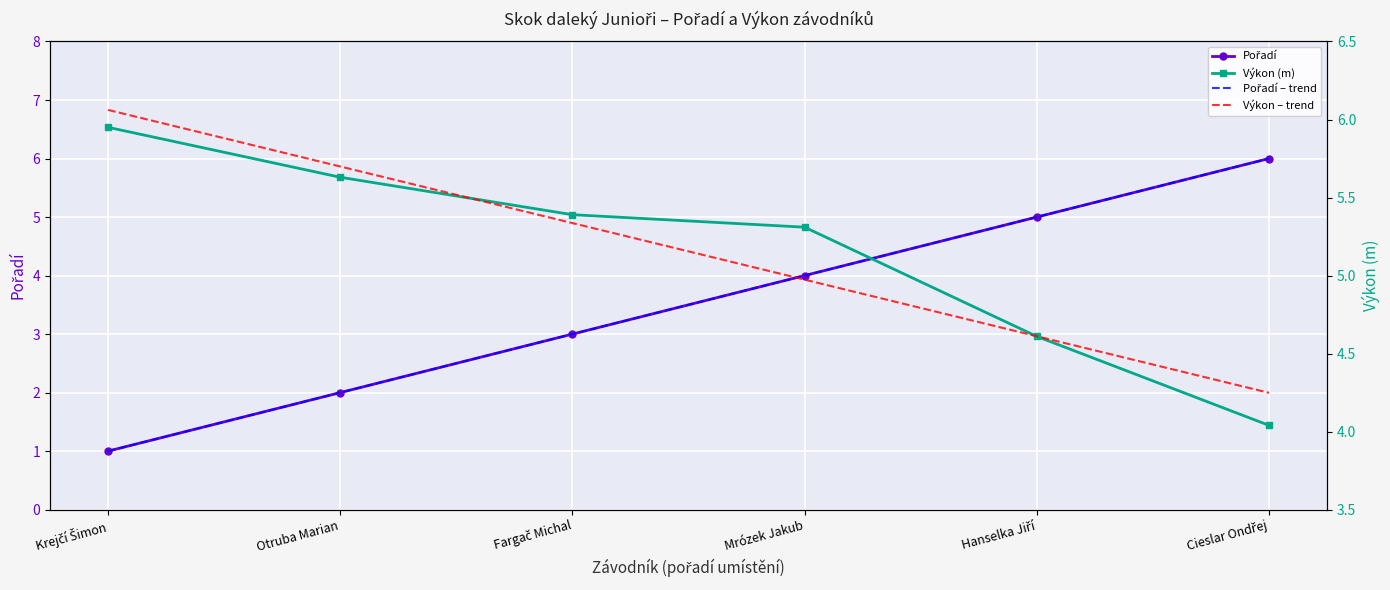

Reading left to right, list all the values displayed in this chart.

Pořadí: 1.0	2.0	3.0	4.0	5.0	6.0
Výkon: 6.0	5.6	5.4	5.3	4.6	4.0